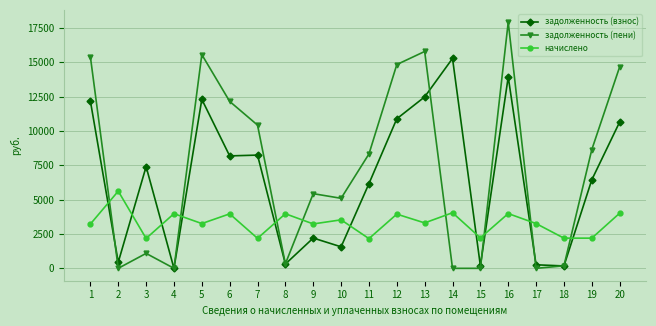

How many interior local peaks does the задолженность (пени) series have?

5